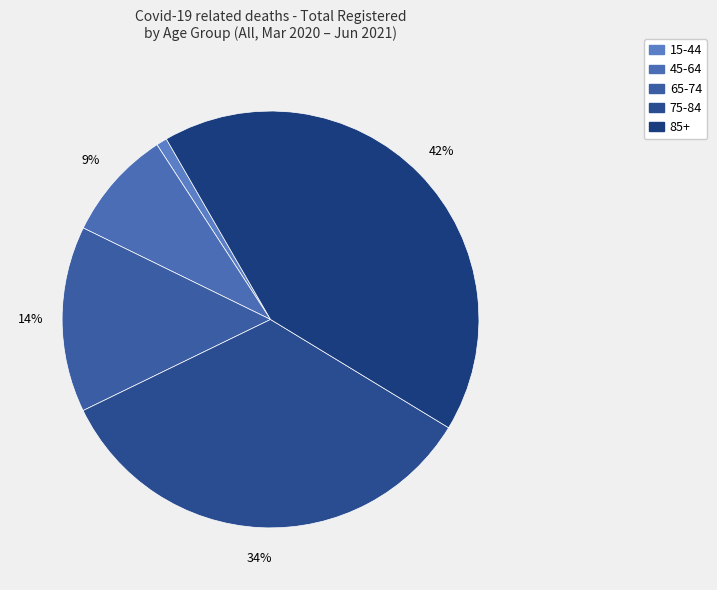

Which category has the biggest portion of the pie?

85+